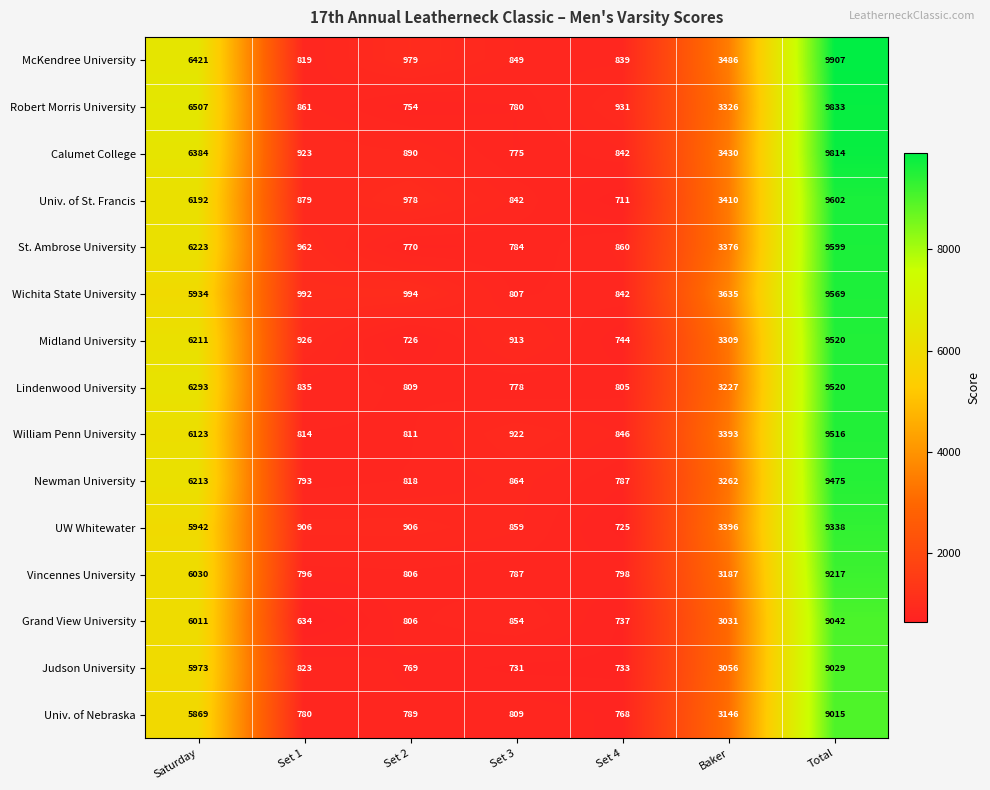

The value of Grand View University at Set 3 is 457. True or false?

False